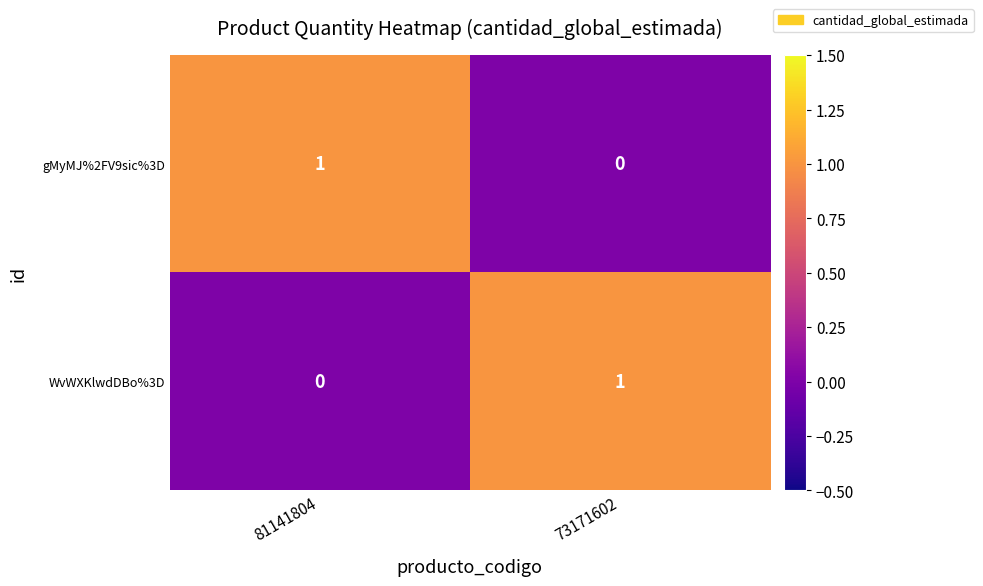

At which label is WvWXKlwdDBo%3D closest to 0?

81141804